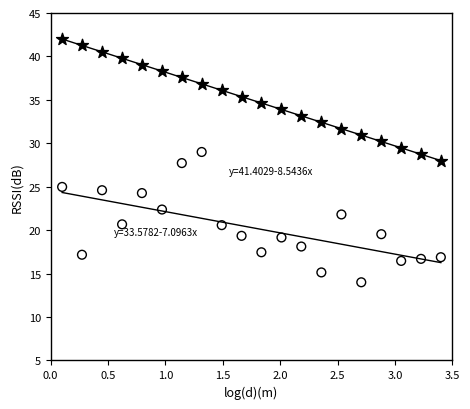

Across all data points, what is the range of Y values (max minus min)?

28.0